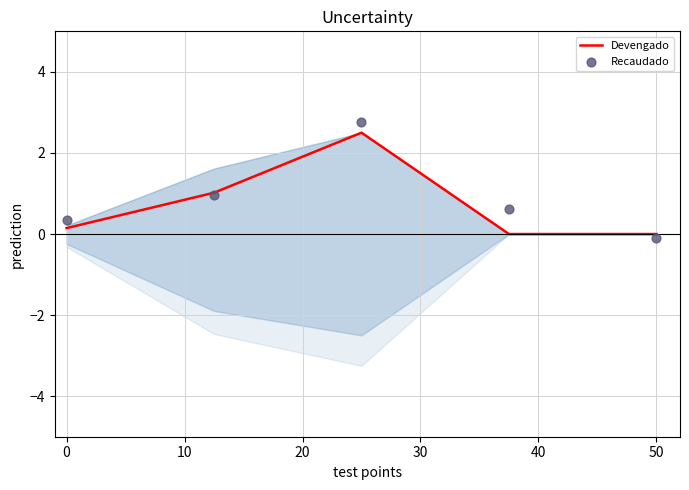

What are all the series names shown in the legend?

Devengado, Recaudado